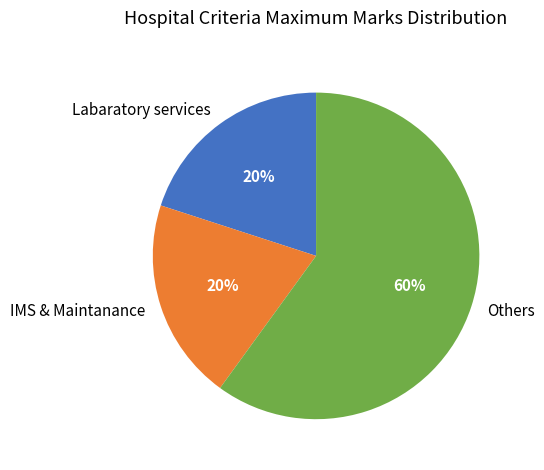

To the nearest percent, what is the average slice percentage?

33%